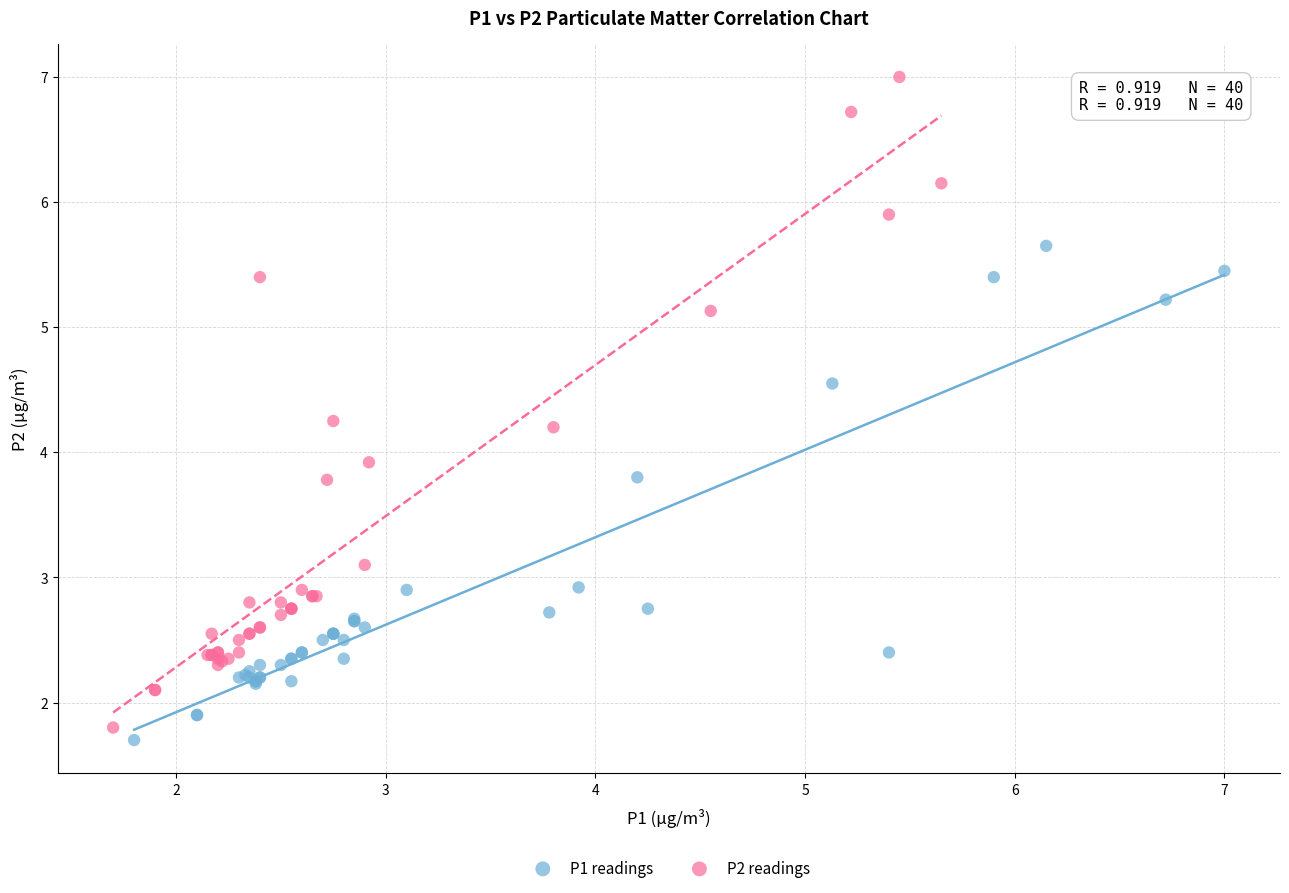

Which series has the widest spread of Y values?

P2 readings